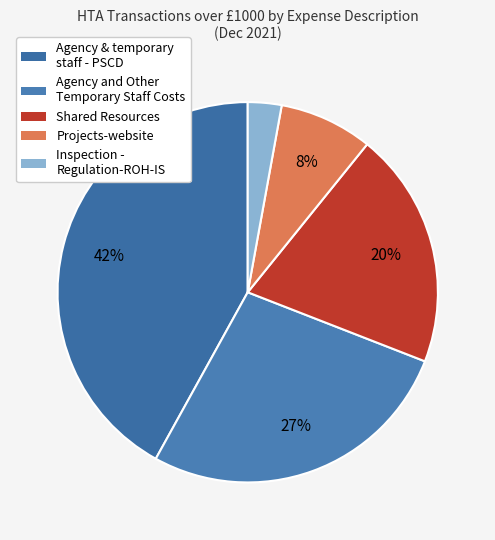

Does any single category account for the majority?

No